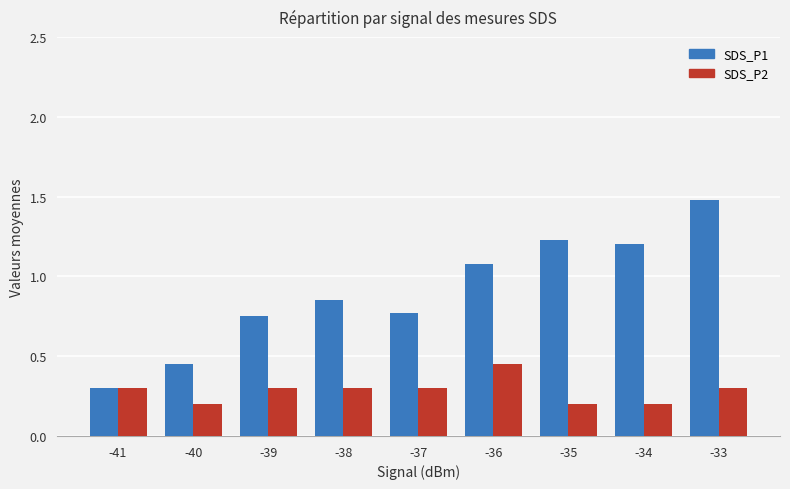

What is the sum of the SDS_P1 values at -38 and -37?

1.6